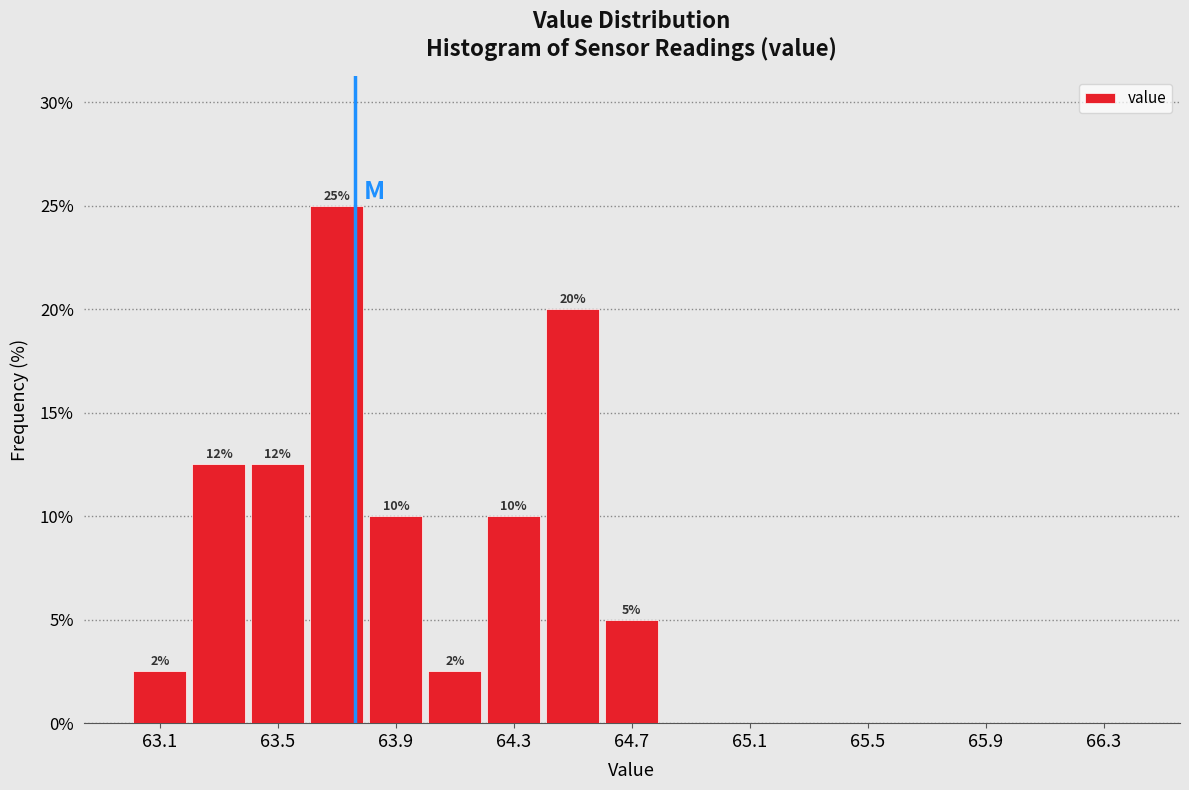

Which range on the x-axis has the tallest bar?

63.6 to 63.8